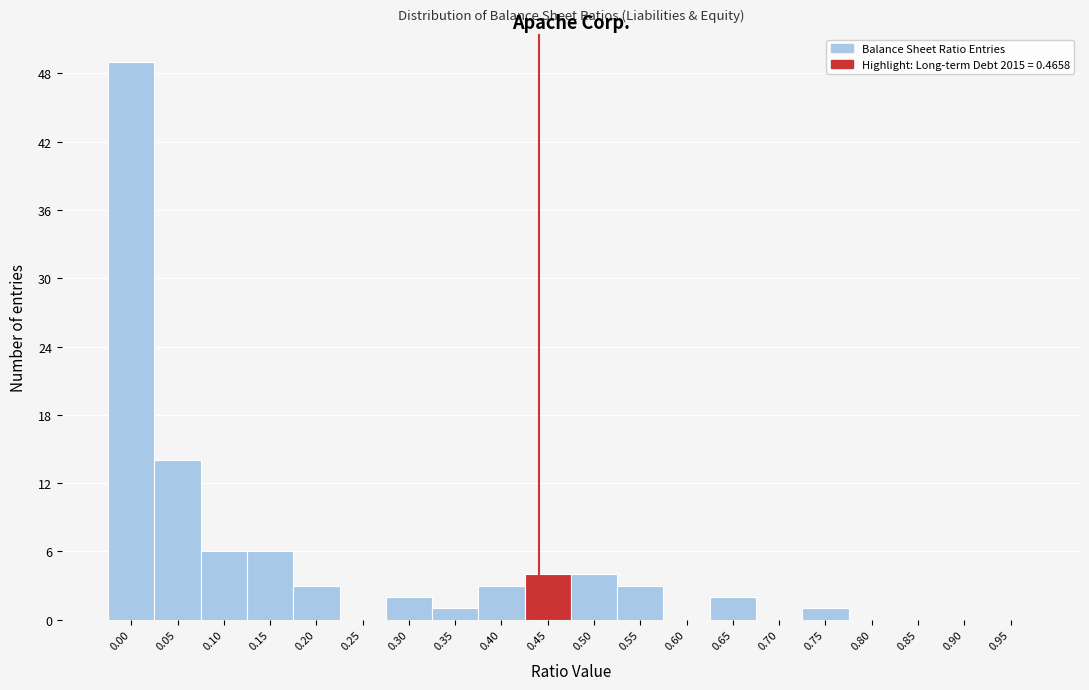

Reading left to right, list all the values displayed in this chart.

0.00=49	0.05=14	0.10=6	0.15=6	0.20=3	0.25=0	0.30=2	0.35=1	0.40=3	0.45=4	0.50=4	0.55=3	0.60=0	0.65=2	0.70=0	0.75=1	0.80=0	0.85=0	0.90=0	0.95=0